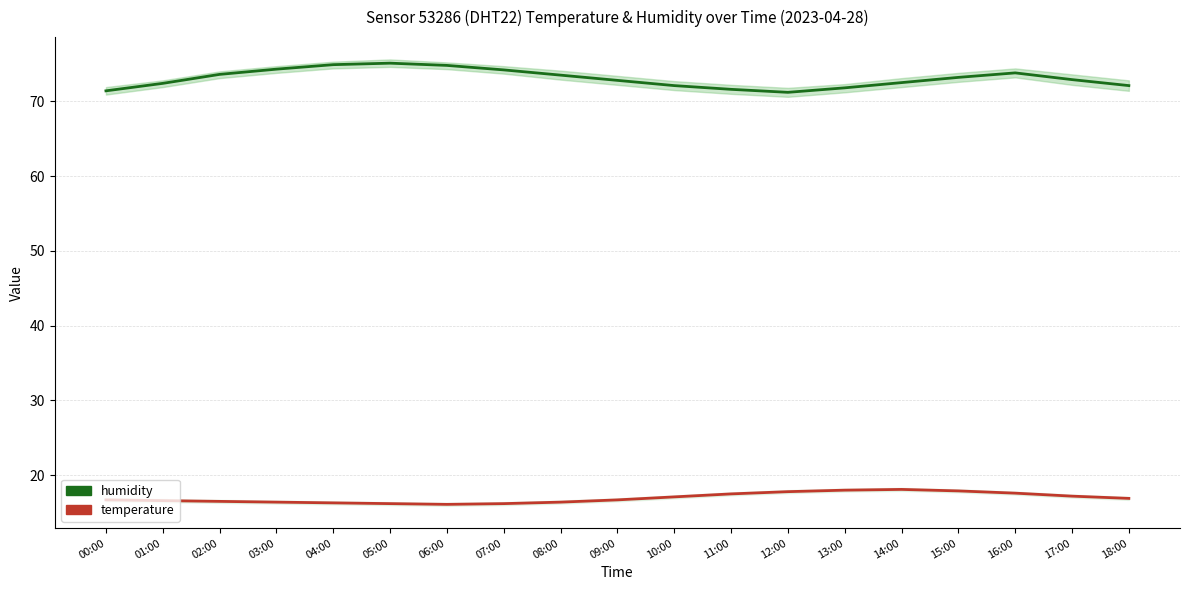

Which series has the widest spread of values?

humidity